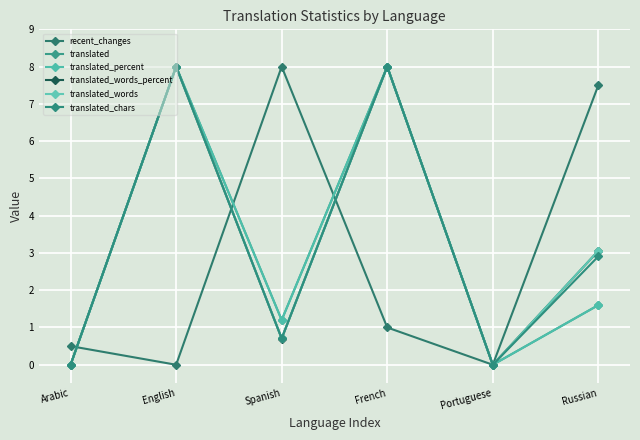

Which category has the lowest value across all series?

English